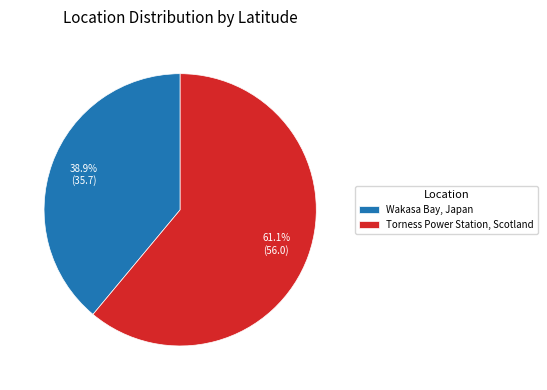

Count the number of slices in the pie.

2